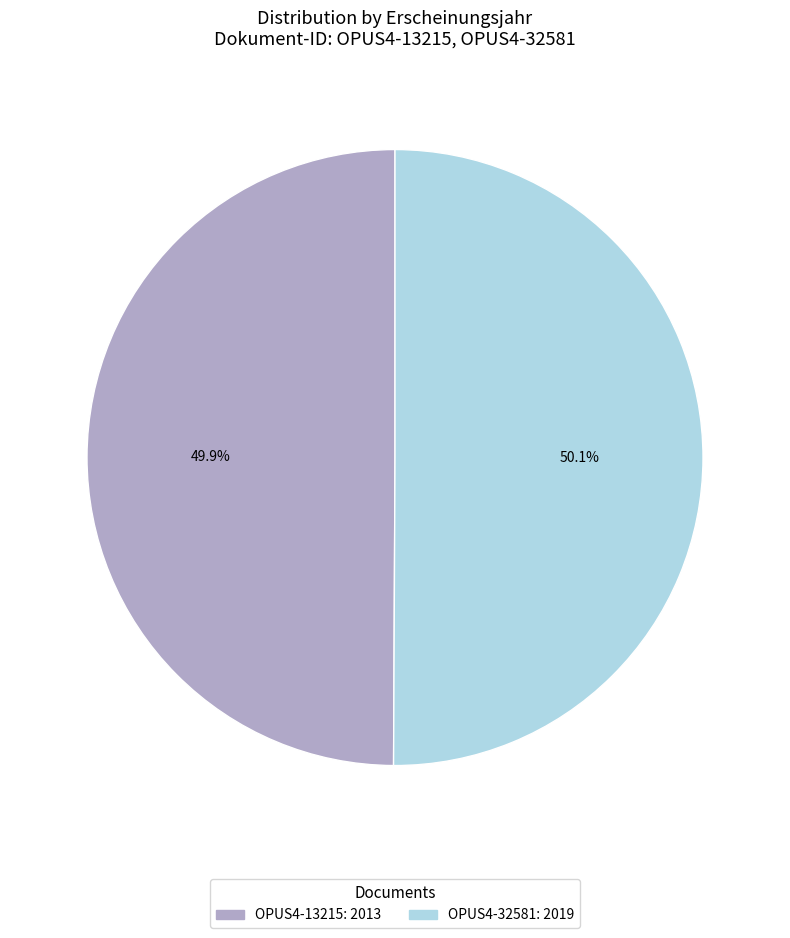

Do OPUS4-13215 and OPUS4-32581 together represent more than half of the pie?

Yes